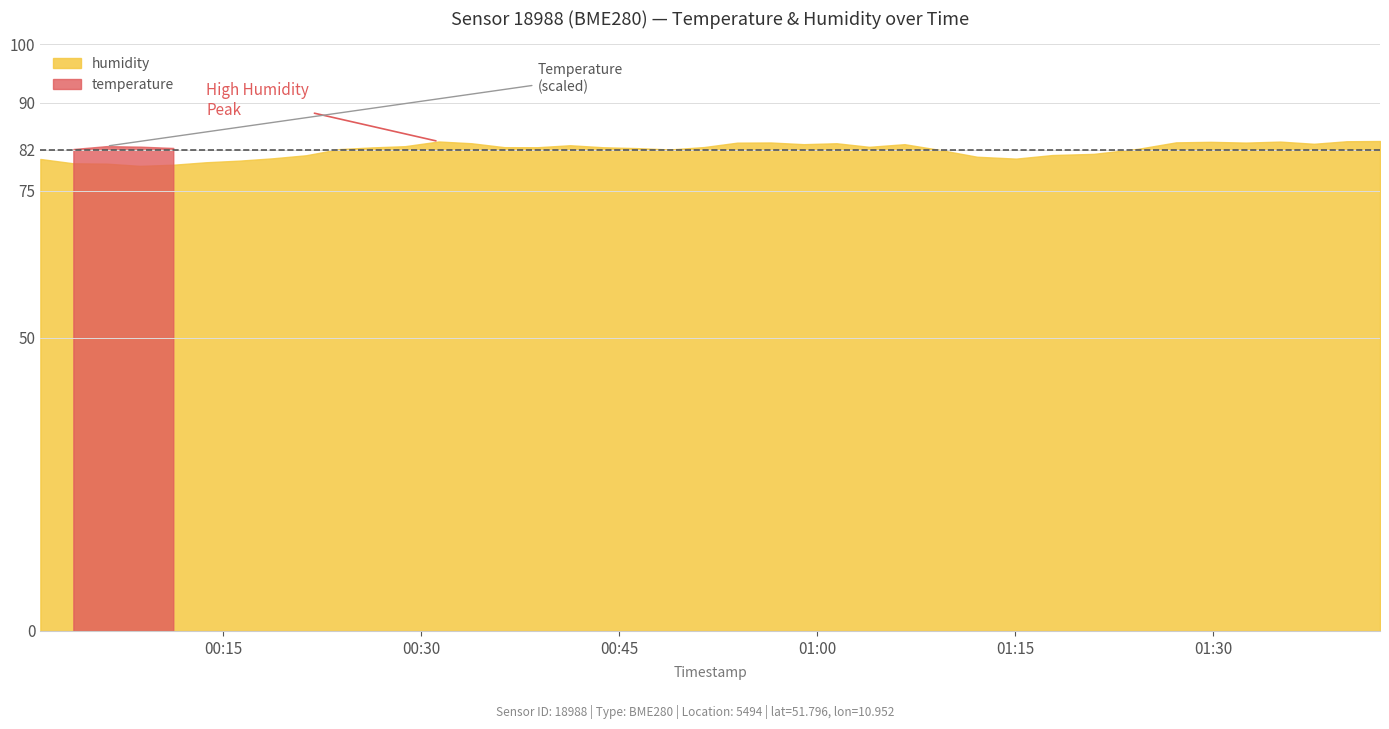

List the series in order of their overall mean, lowest first.

temperature, humidity